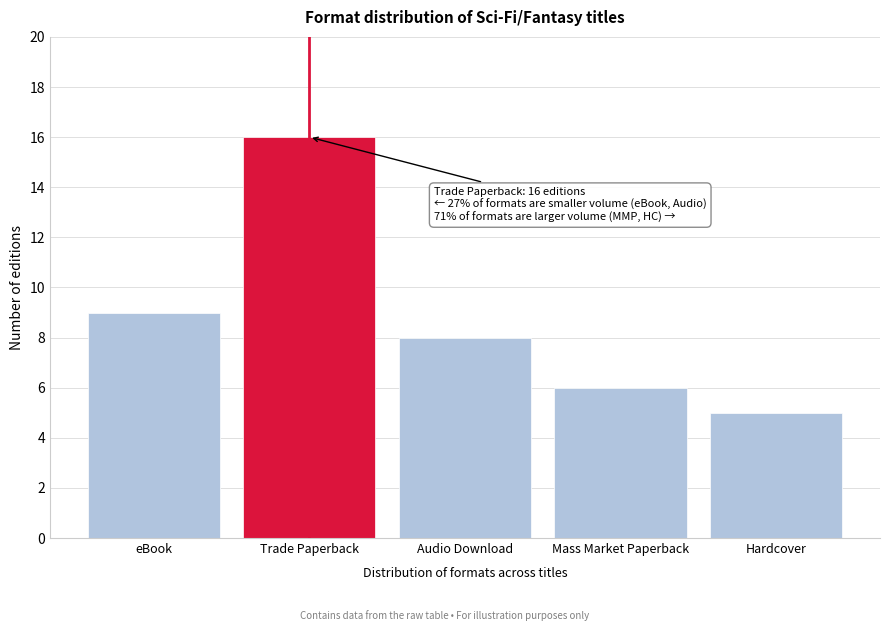

Reading right to left, list all the values displayed in this chart.

5	6	8	16	9